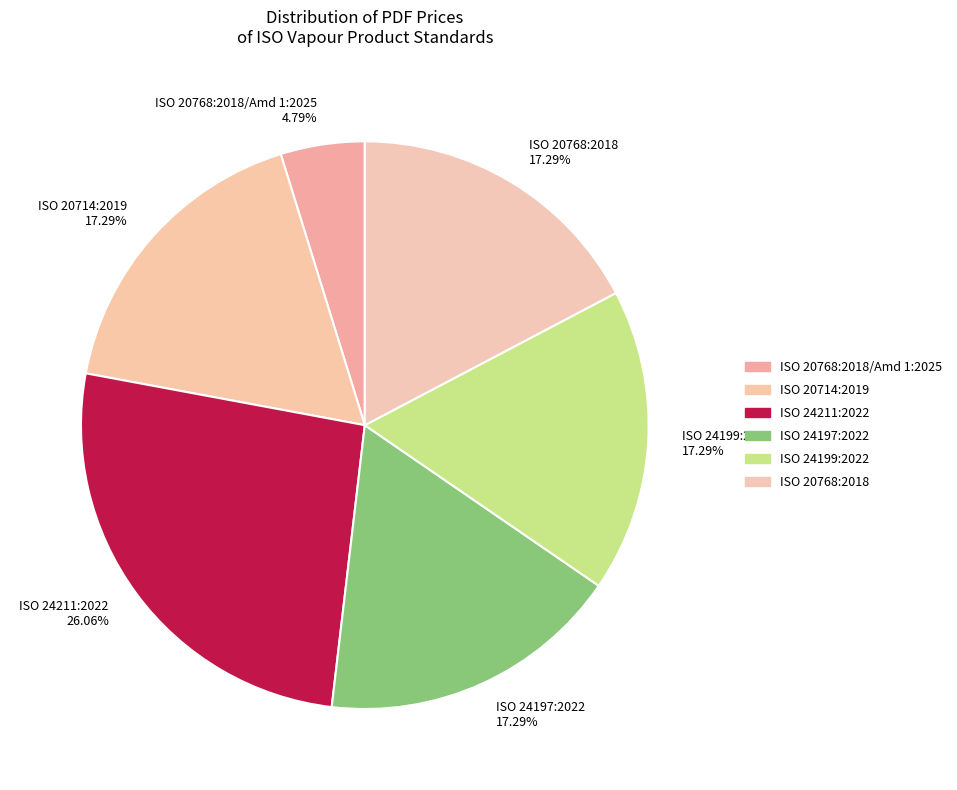

To the nearest percent, what is the average slice percentage?

17%